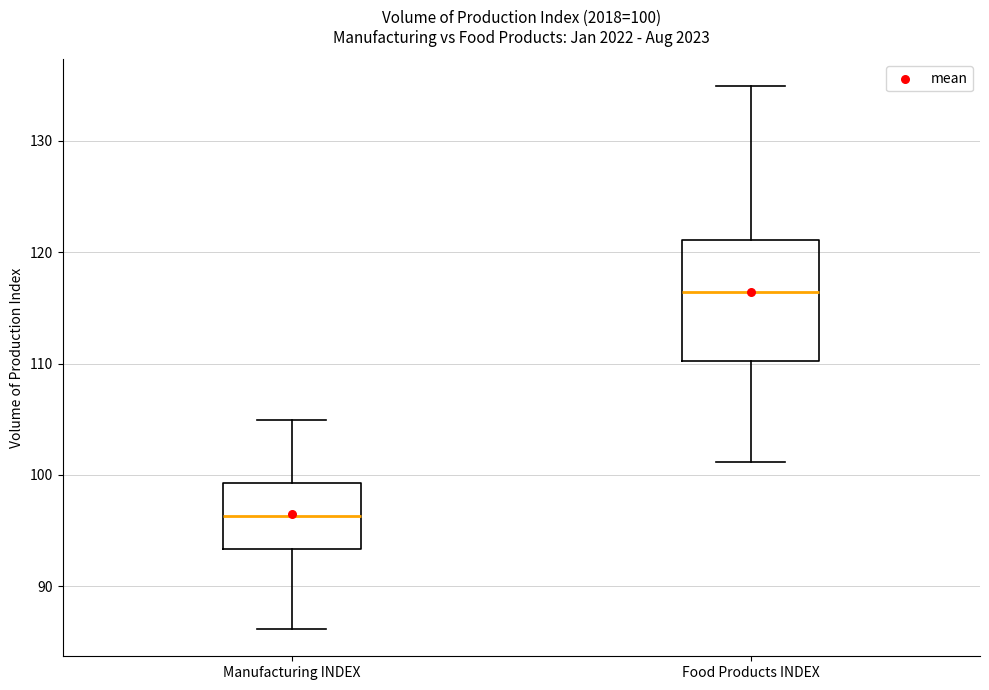

Comparing the boxes themselves (not the whiskers), which one is the tallest?

Food Products INDEX